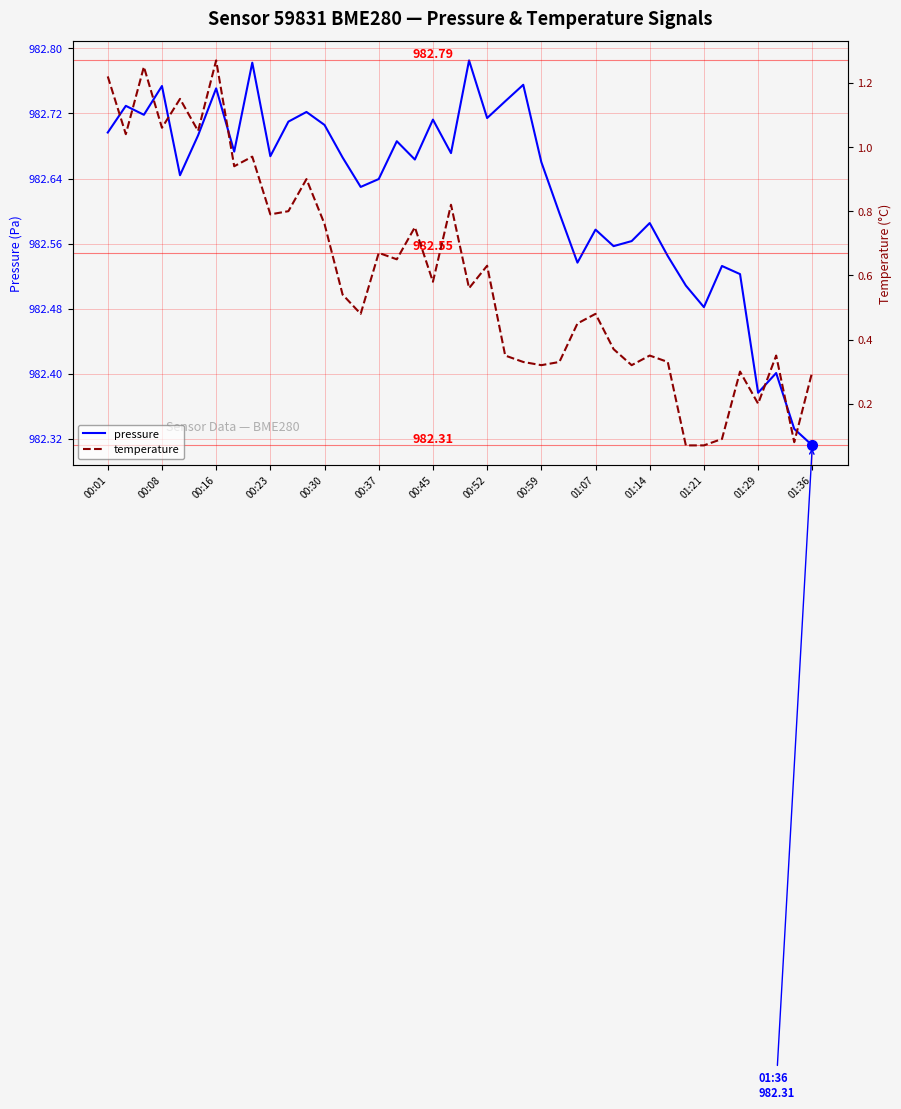

What is the difference between the maximum and second lowest values in the temperature series?

1.2